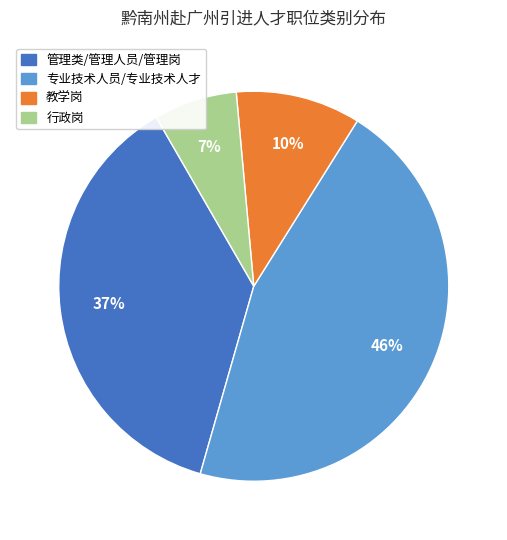

To the nearest percent, what percentage of the pie is 行政岗?

7%